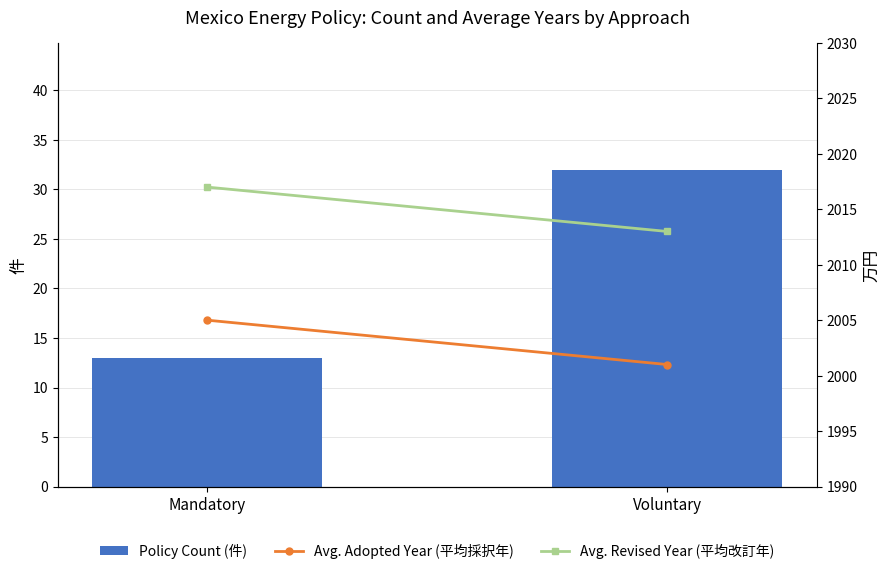

Reading right to left, list all the values displayed in this chart.

Policy Count (件): Voluntary=32	Mandatory=13
Avg. Adopted Year (平均採択年): Voluntary=2001	Mandatory=2005
Avg. Revised Year (平均改訂年): Voluntary=2013	Mandatory=2017